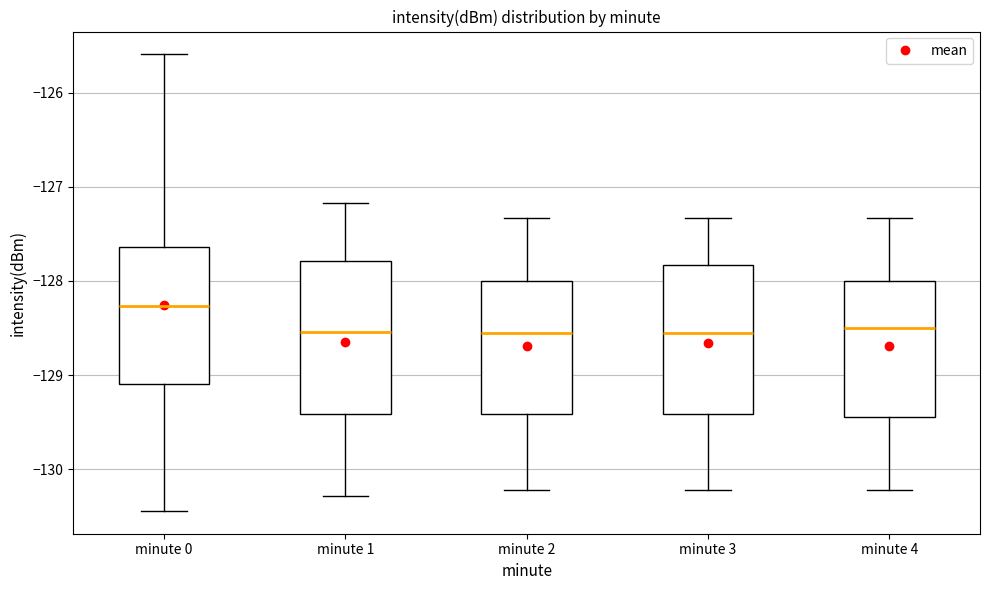

Where does the lower whisker of the box for minute 3 end on the y-axis? The values are not printed on the chart, so give them approximately, as read against the axis.

-130.2